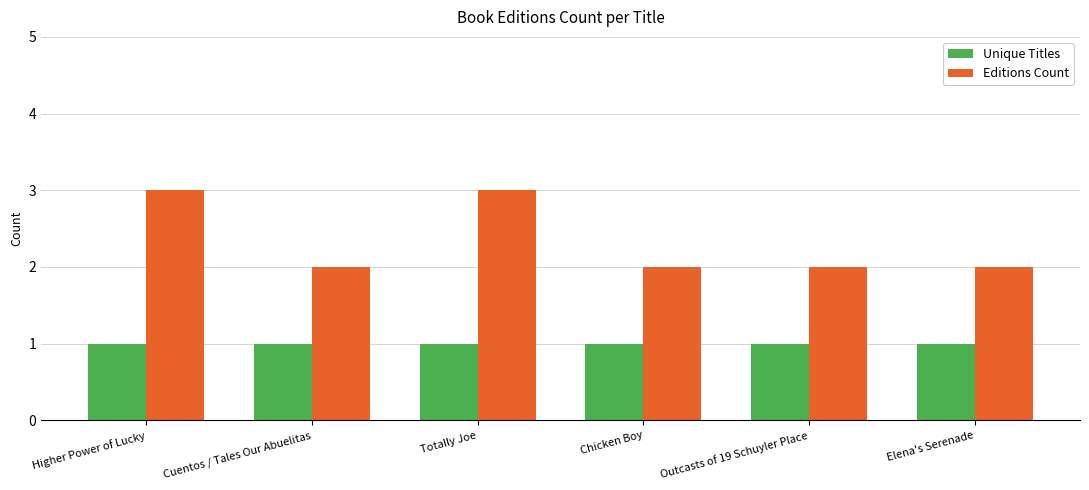

What is the smallest value displayed?

1